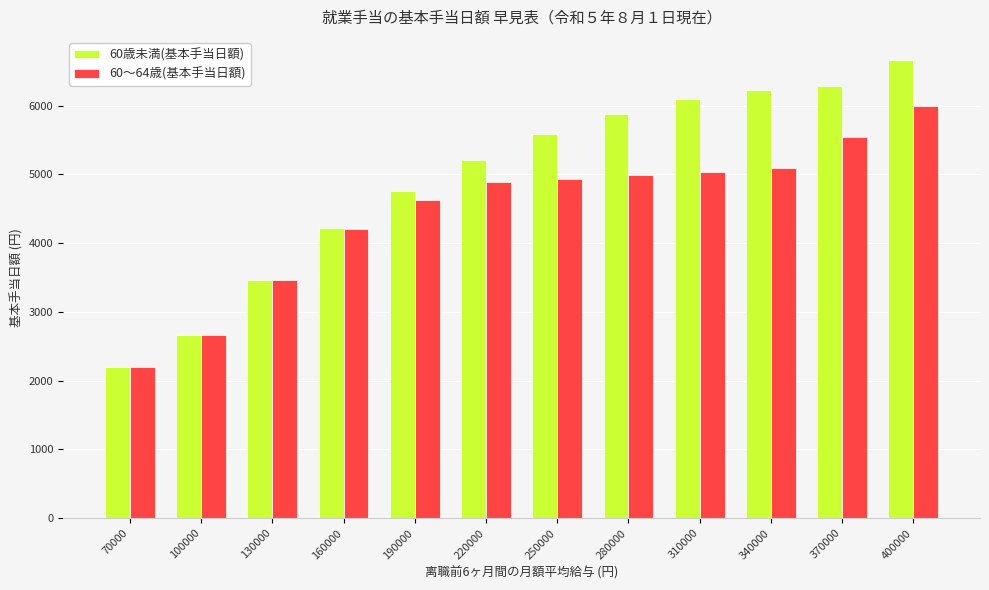

List the series in order of their peak value, highest first.

60歳未満(基本手当日額), 60～64歳(基本手当日額)